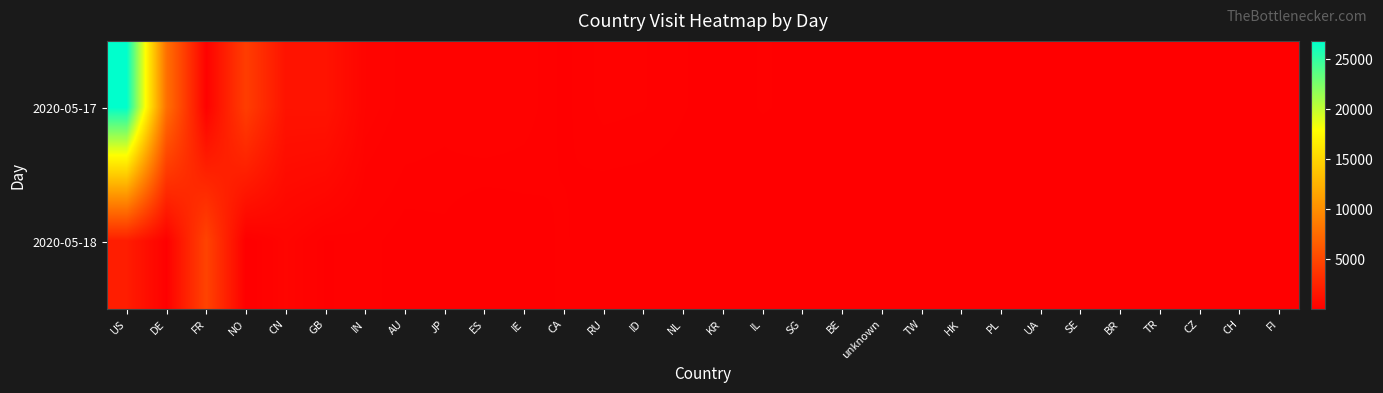

How many data points does each series have?

30